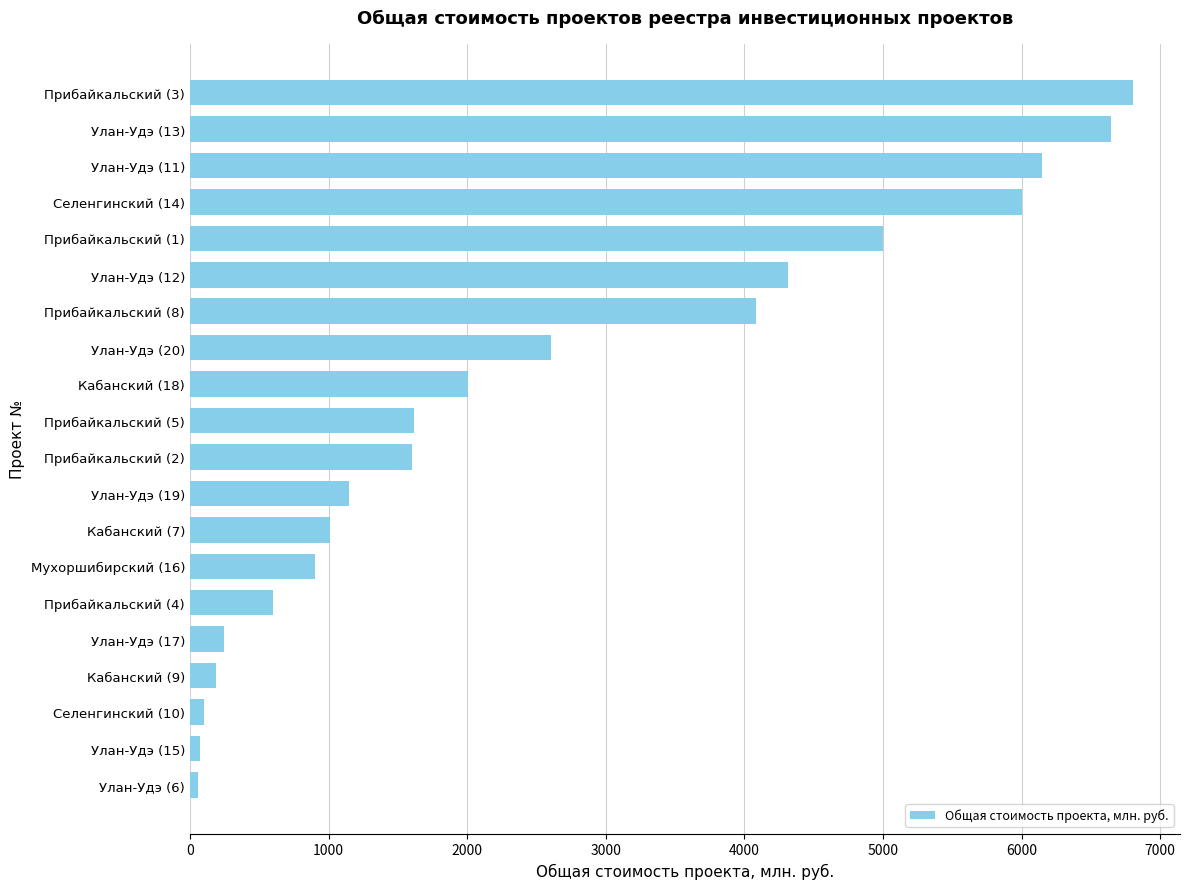

At which label is the value closest to 3428?

Прибайкальский (8)